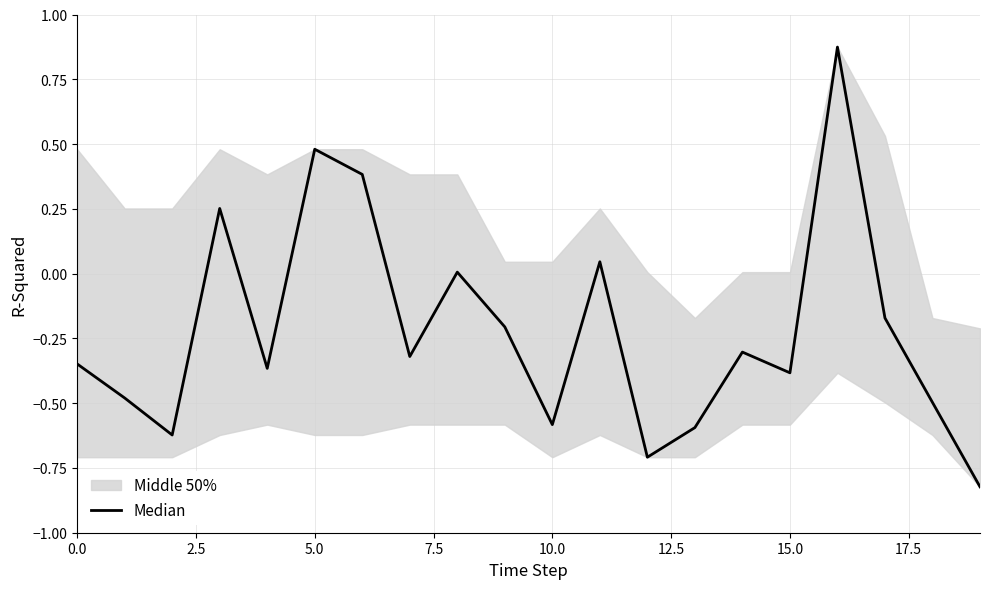

What is the maximum value shown in the chart?

0.9